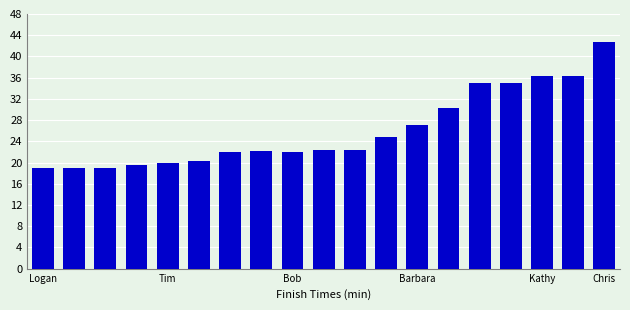

How many data points does each series have?

19